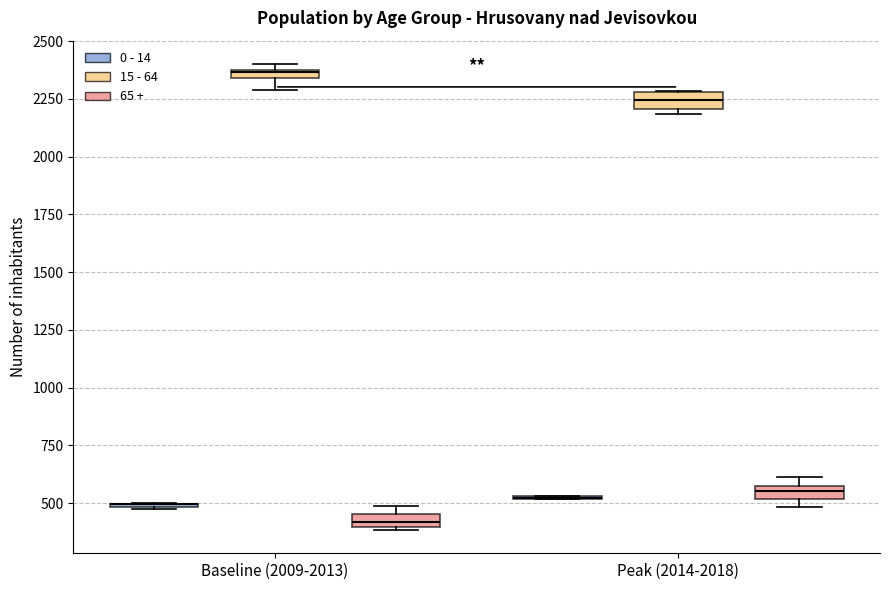

Where is the lower edge of the box for Peak (2014-2018) (65 +) on the y-axis? The values are not printed on the chart, so give them approximately, as read against the axis.

500